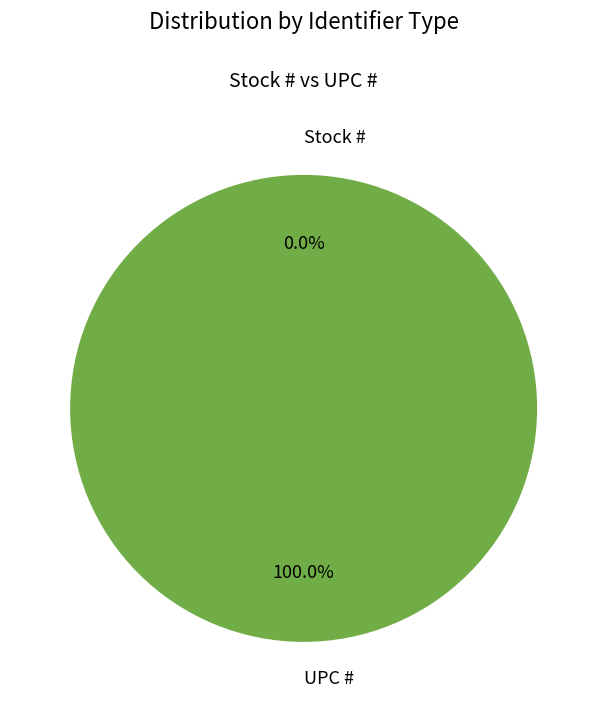

Which category accounts for the majority?

UPC #